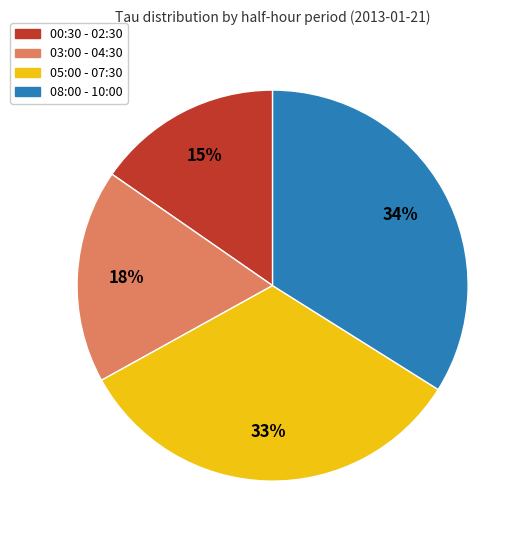

To the nearest percent, what is the average slice percentage?

25%